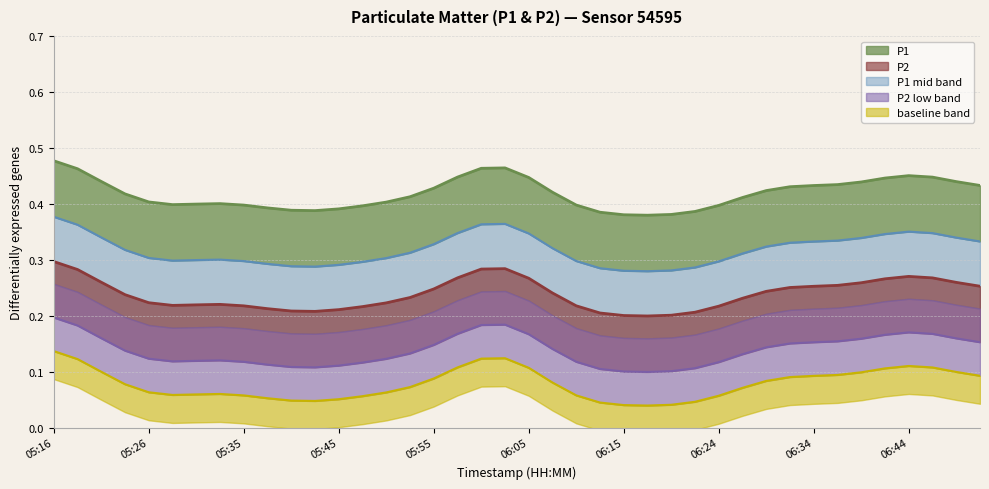

True or false: P2 has a value of 0.1 at 06:07.

False